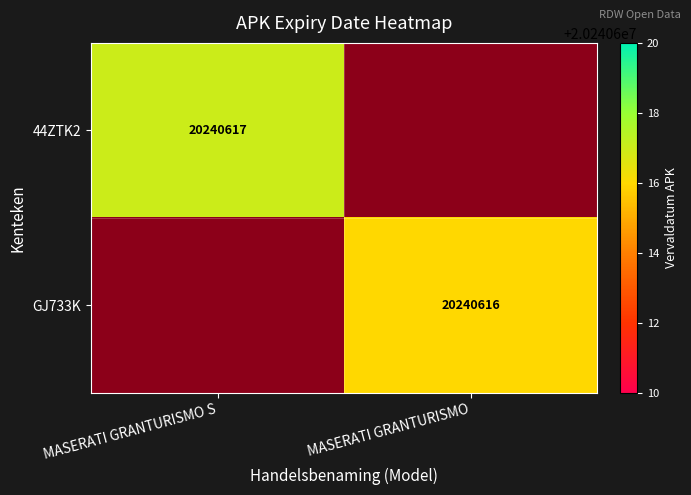

The value of GJ733K at MASERATI GRANTURISMO is 12712408. True or false?

False